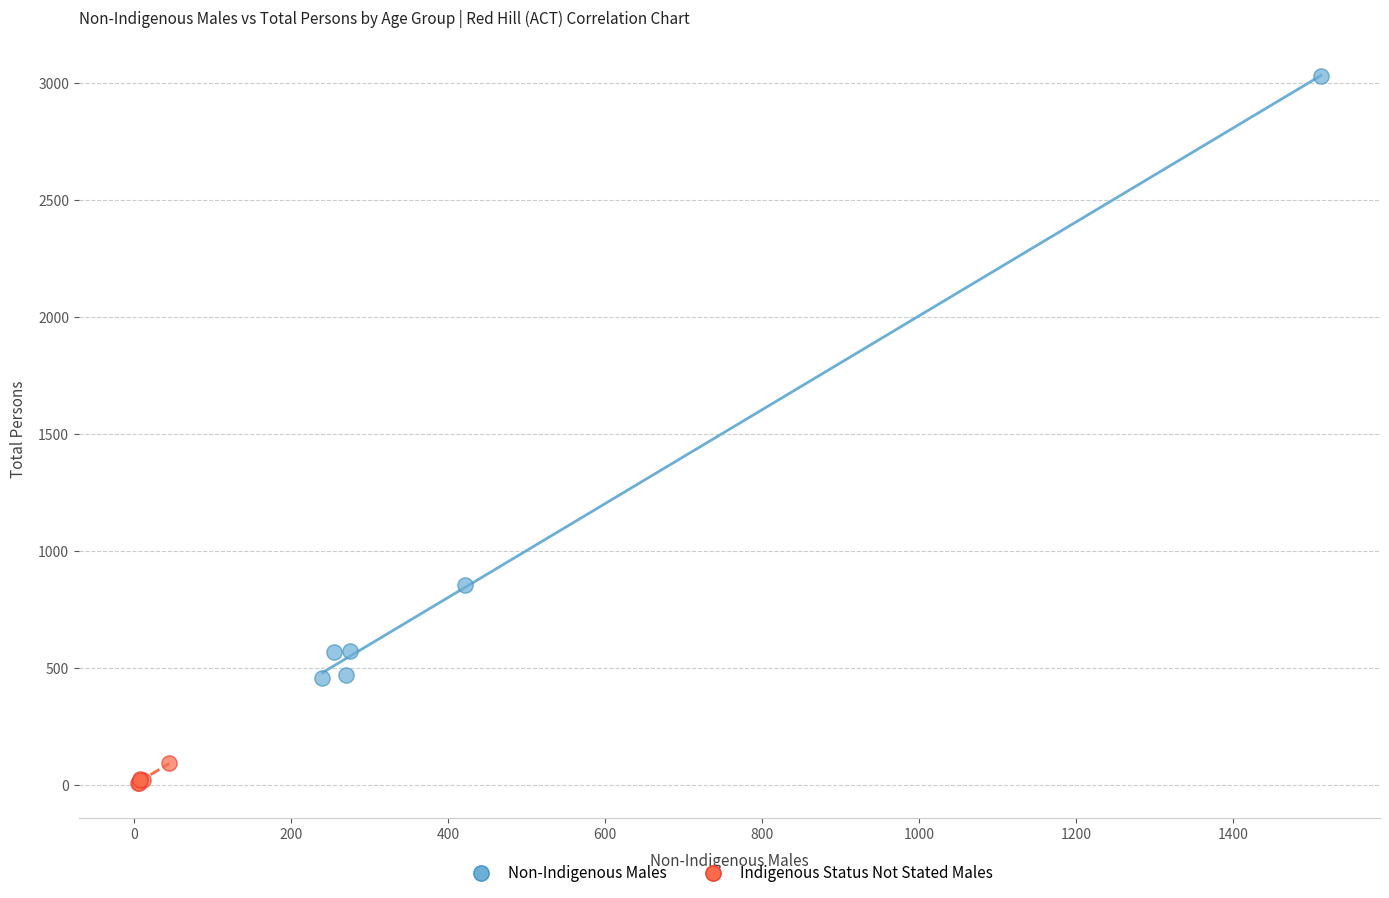

Which series contains the highest Y value?

Non-Indigenous Males